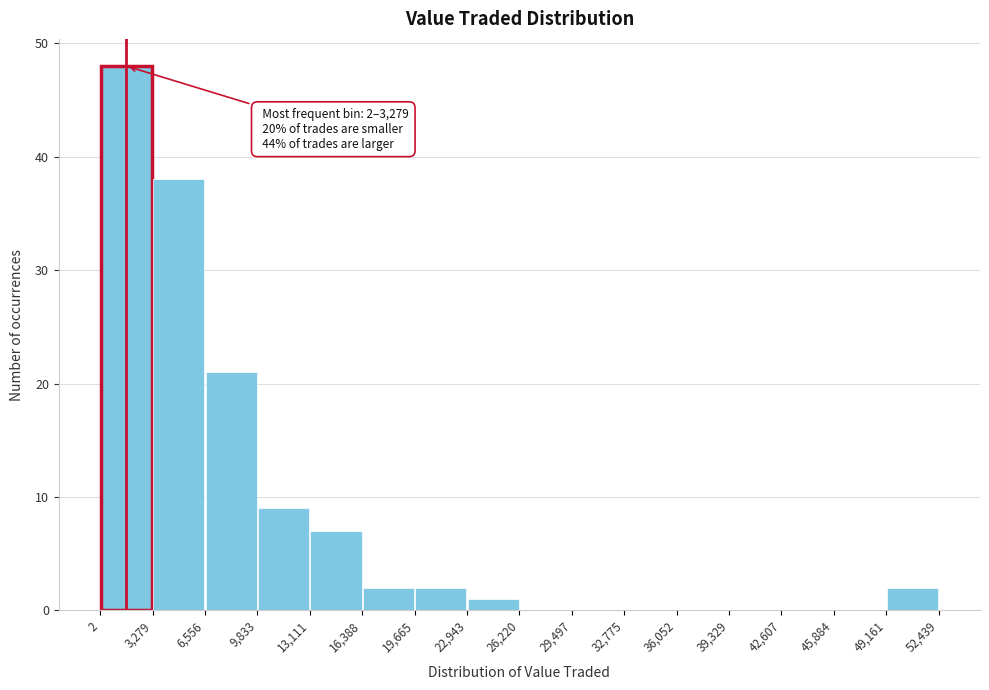

Which range on the x-axis has the tallest bar?

2 to 3,279